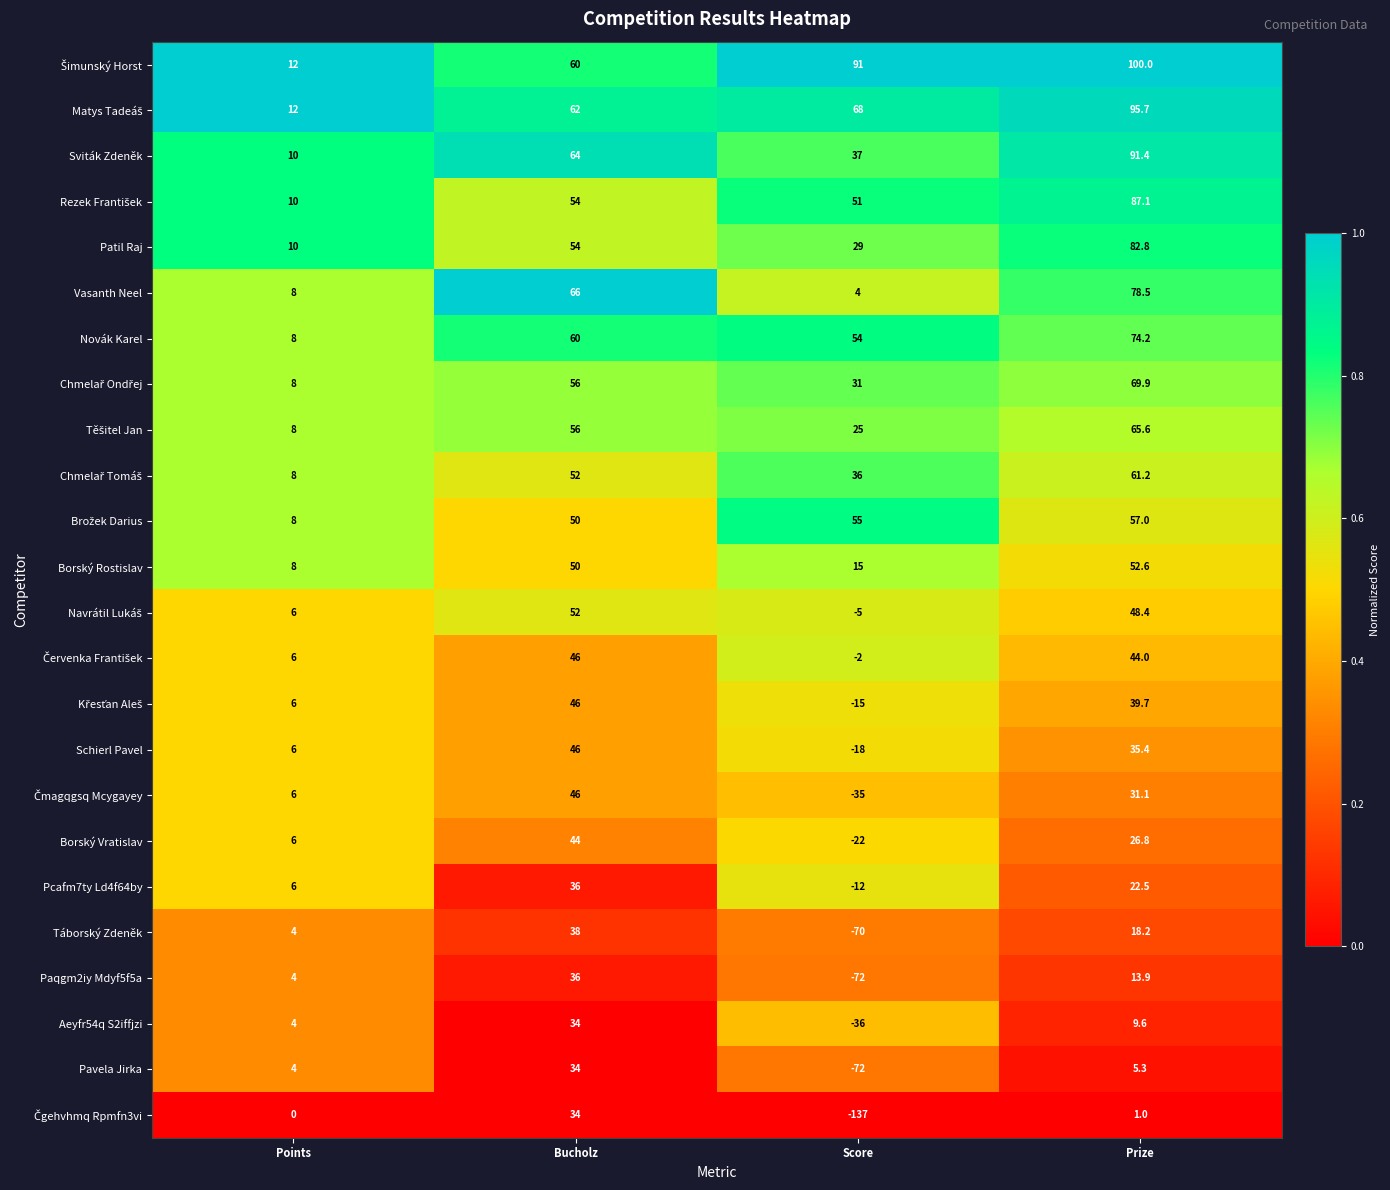

Where is Borský Vratislav nearest to the value 11?

Points